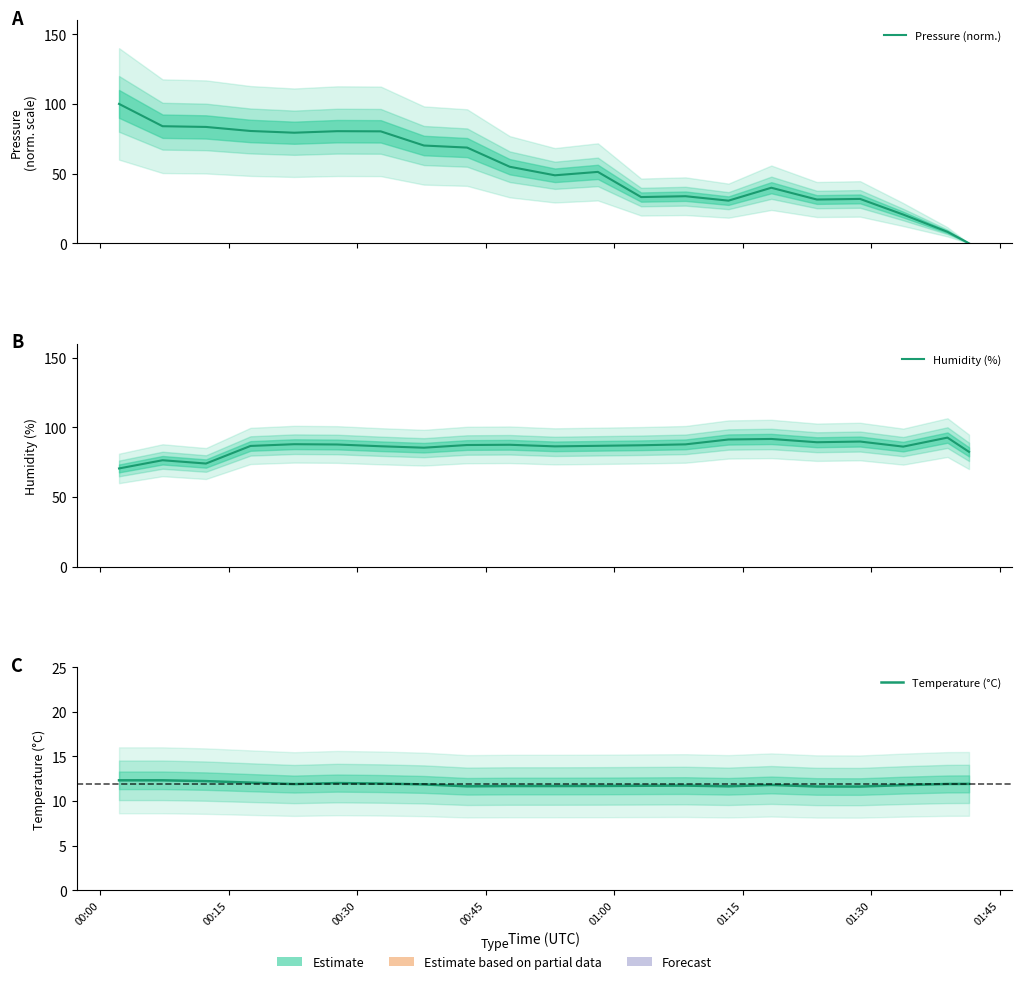

The value of Pressure (norm.) at 00:30 is 57.5. True or false?

False